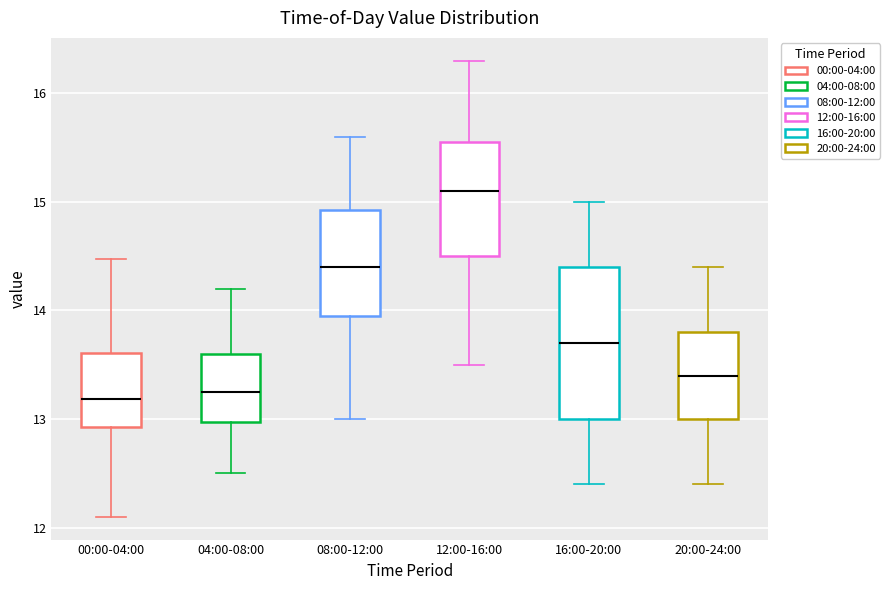

Reading left to right, transcribe this box plot: for each box, give where its median line is, the range the box spans, and where its two whiskers end, as read against the y-axis. The values are not printed on the chart, so give them approximately, as read against the axis.

00:00-04:00: median 13.2, box 12.9 to 13.6, whiskers 12.1 to 14.5
04:00-08:00: median 13.3, box 13.0 to 13.6, whiskers 12.5 to 14.2
08:00-12:00: median 14.4, box 14.0 to 14.9, whiskers 13.0 to 15.6
12:00-16:00: median 15.1, box 14.5 to 15.6, whiskers 13.5 to 16.3
16:00-20:00: median 13.7, box 13.0 to 14.4, whiskers 12.4 to 15.0
20:00-24:00: median 13.4, box 13.0 to 13.8, whiskers 12.4 to 14.4